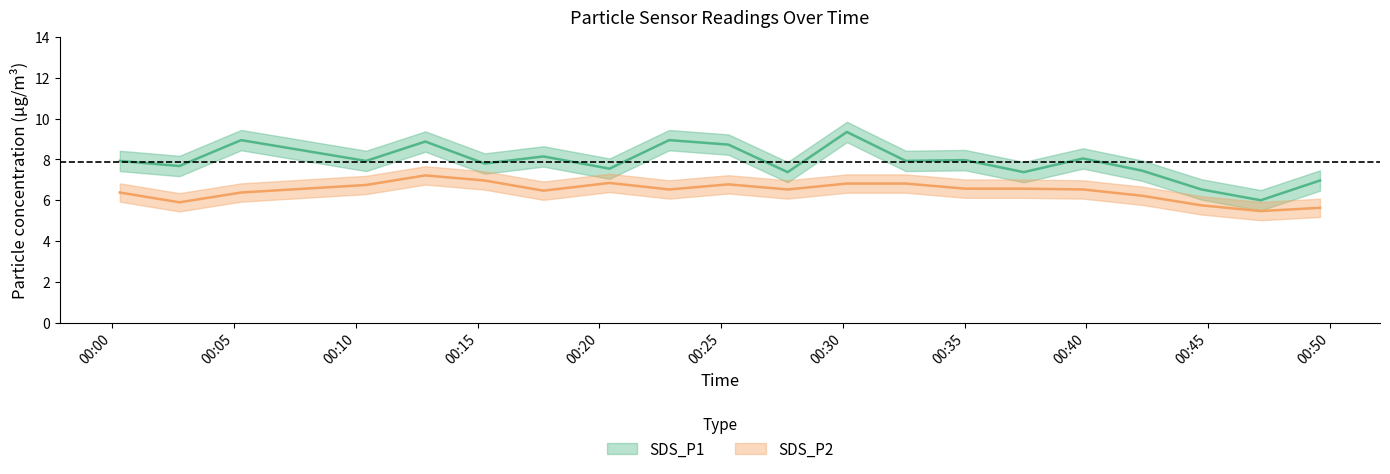

At which category is the sum across all series the highest?

2023/09/29 00:30:10